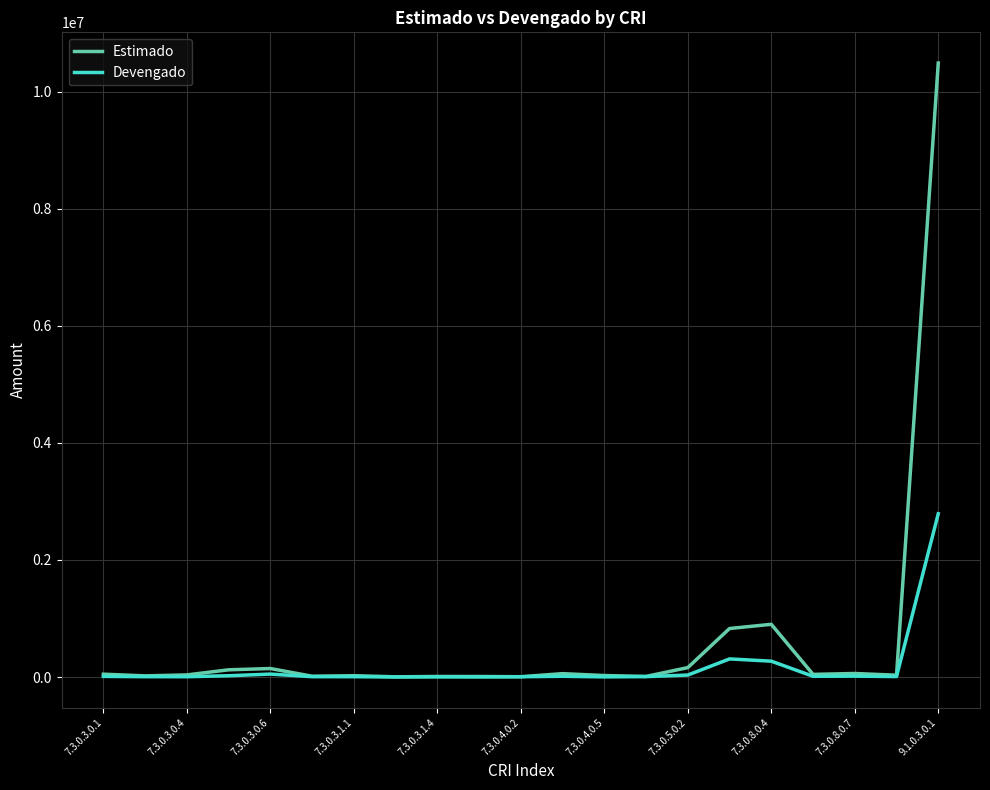

Which series has the largest range (max minus min)?

Estimado